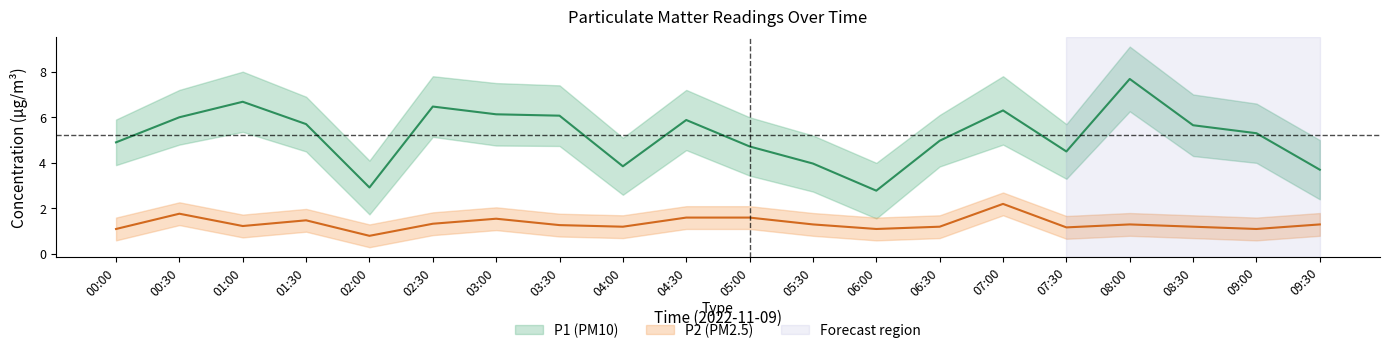

At which category does P2 reach its first local valley?

01:00